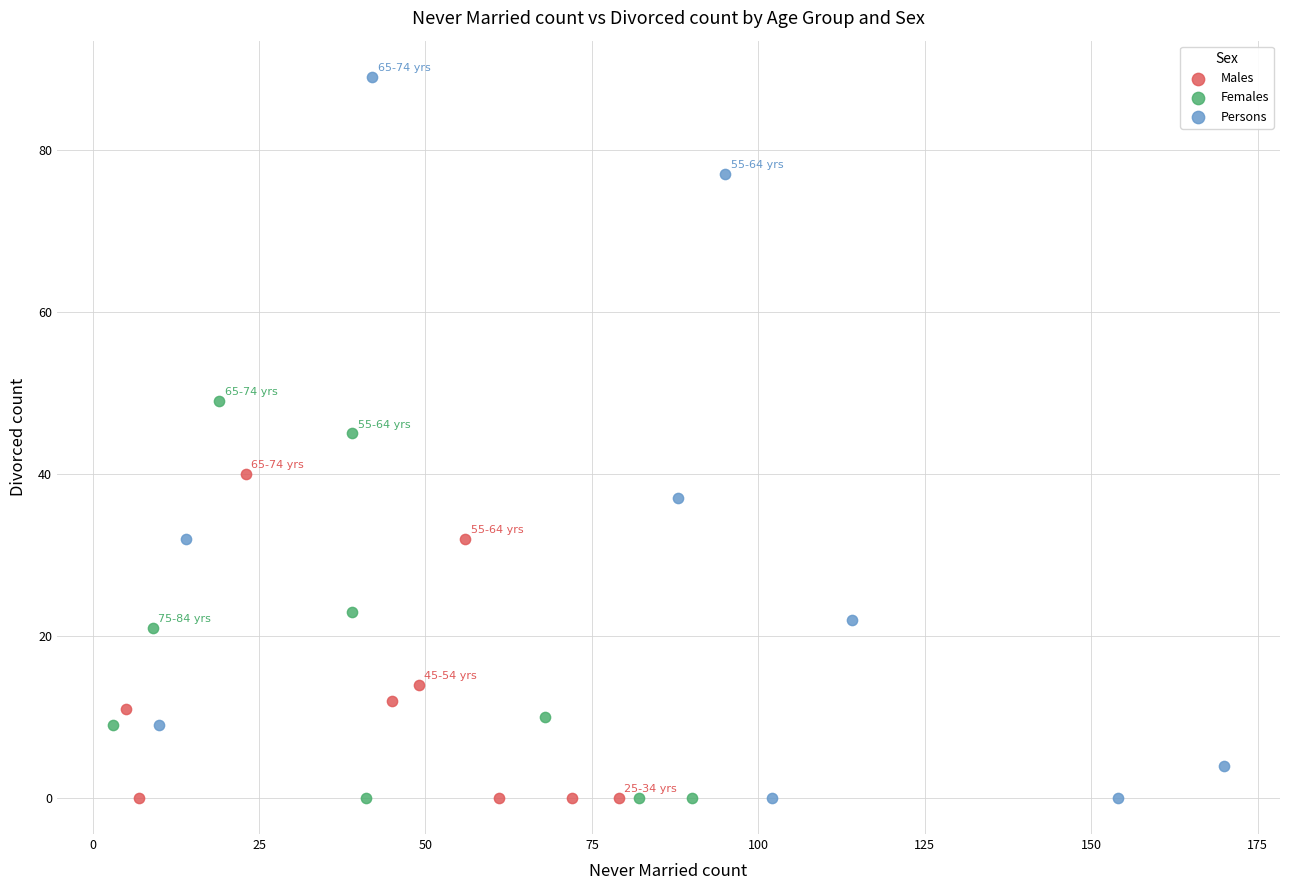

Which series has the widest spread of Y values?

Persons